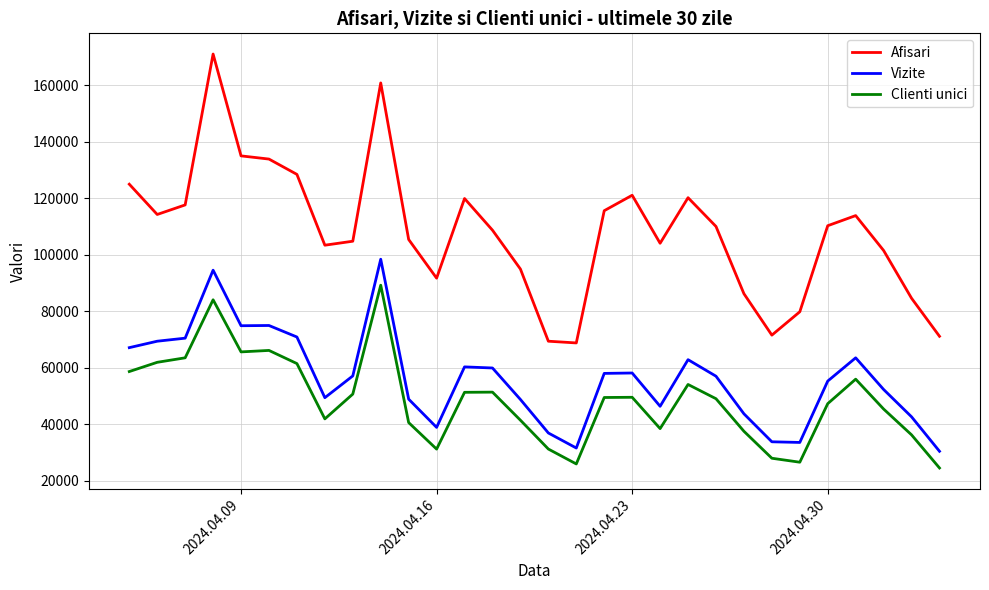

What is the maximum value for Clienti unici?

89185